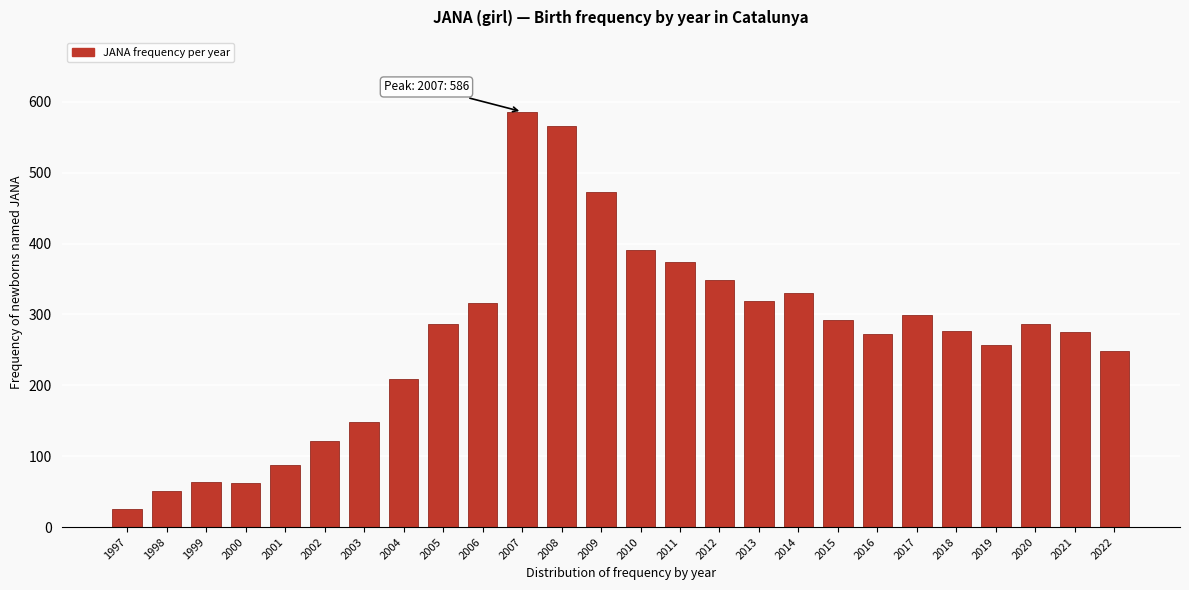

Which category has the highest value across all series?

2007